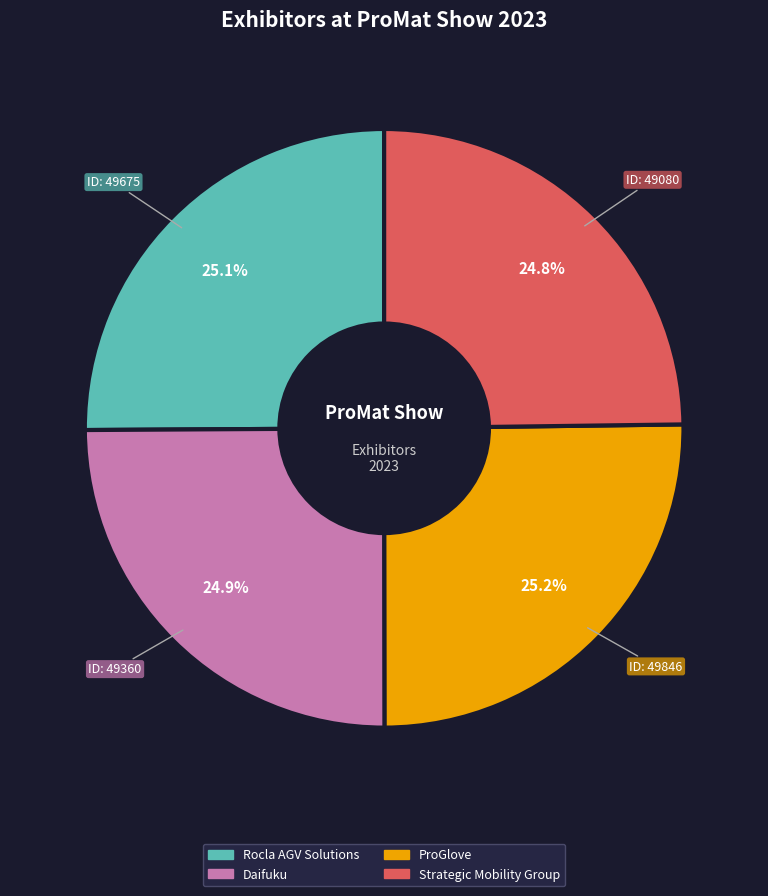

To the nearest percent, what is the average slice percentage?

25%